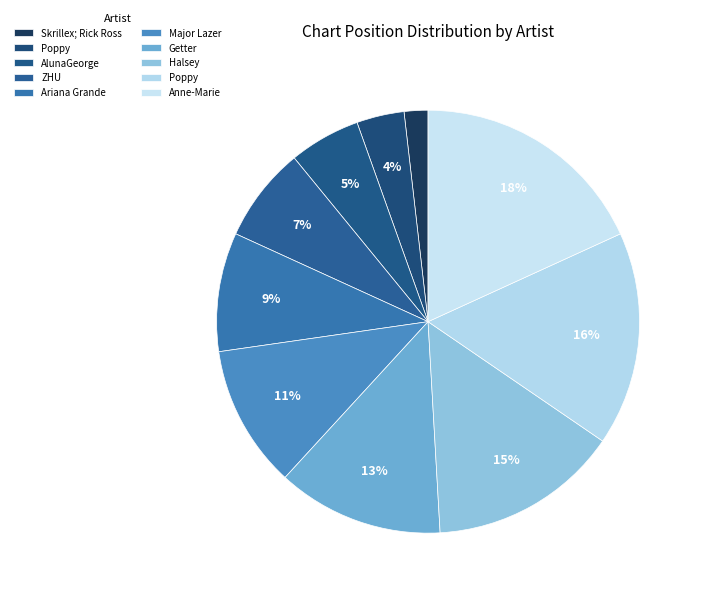

How many segments does this pie chart have?

10